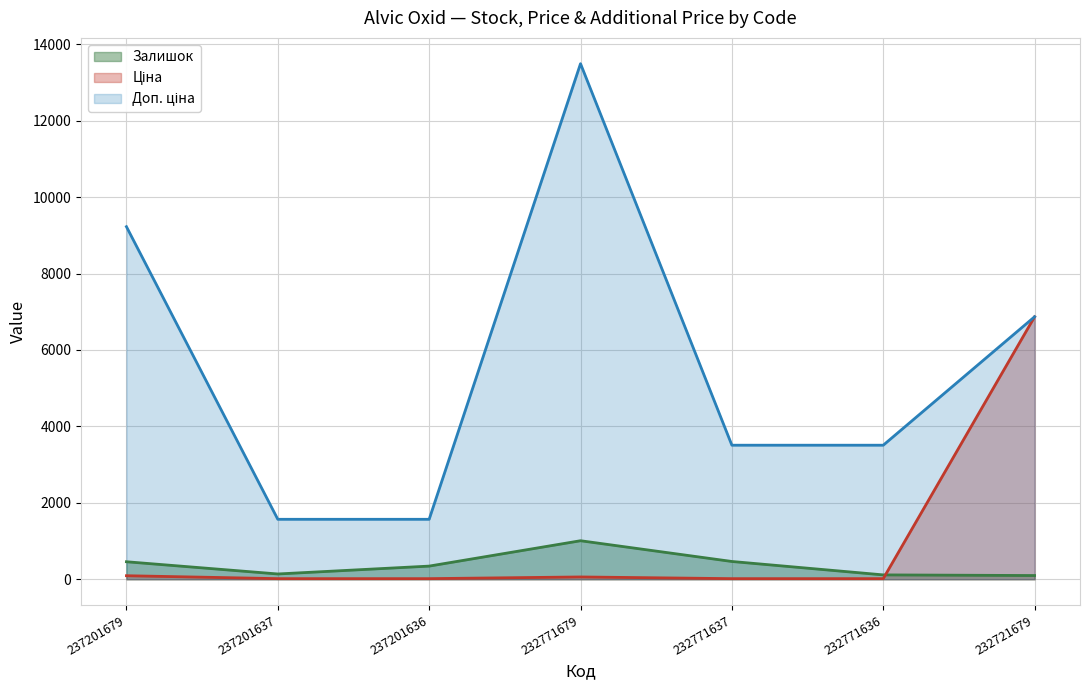

Is it true that Залишок equals 97.0 at 232721679?

True